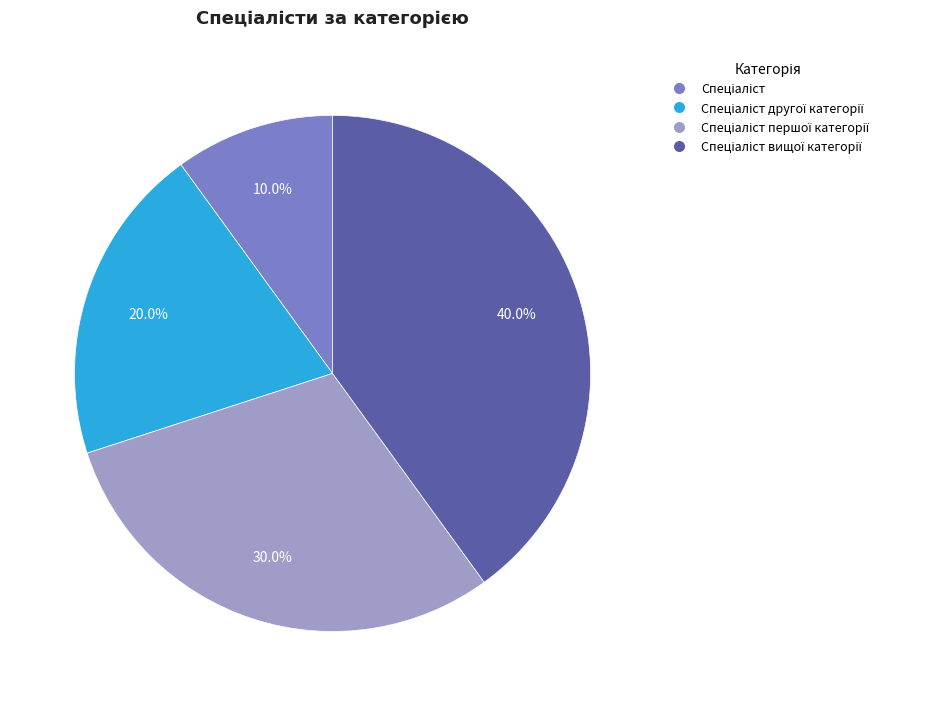

Is there any slice that represents more than half of the pie?

No